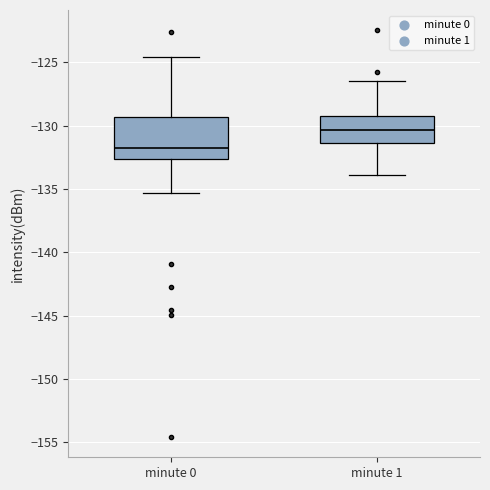

Which box is the tallest, from its lower edge to its upper edge?

minute 0